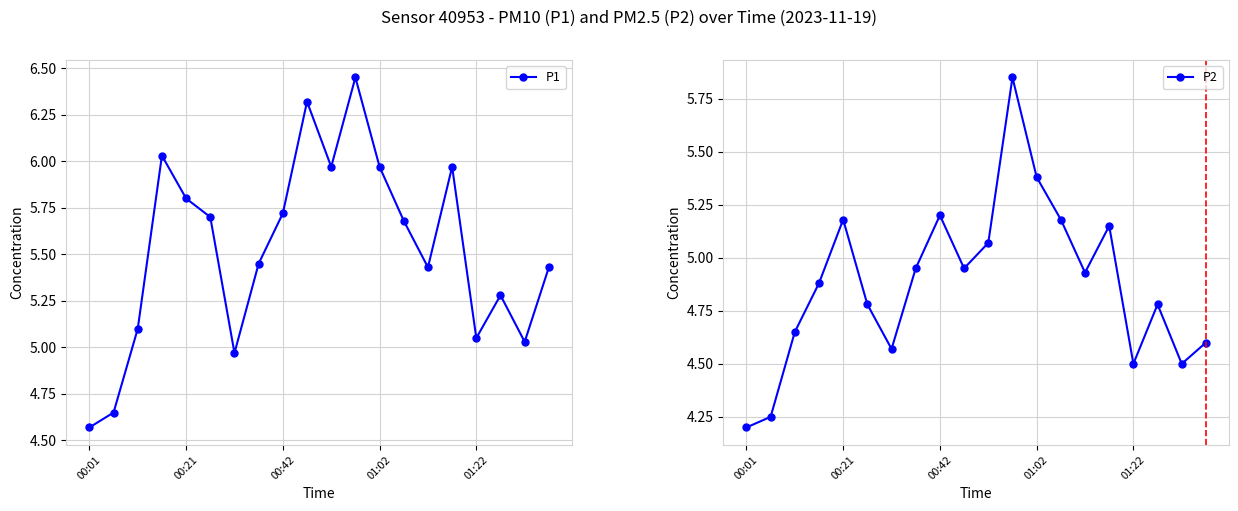

In P1, how many points are higher than both neighbors (excluding endpoints)?

5